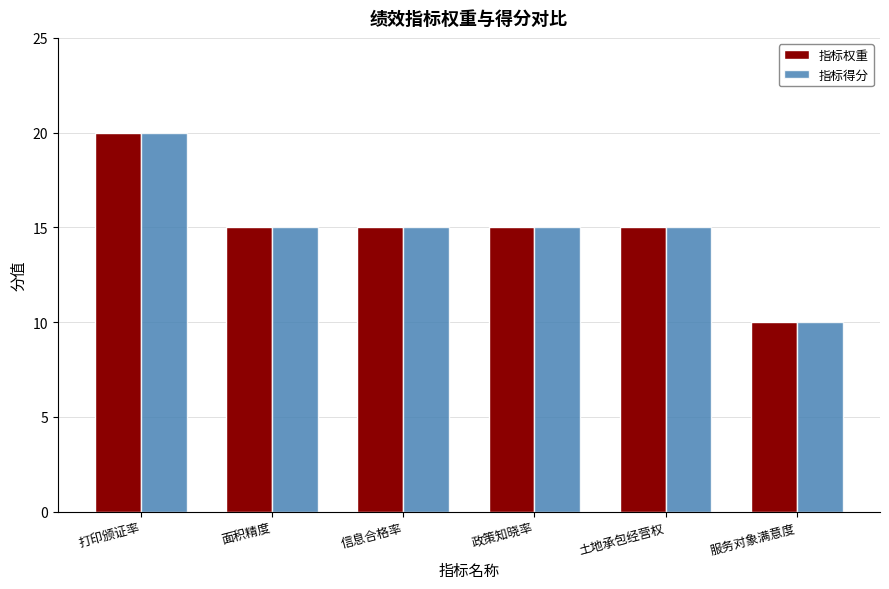

What is the label of the 2nd bar from the right?

土地承包经营权